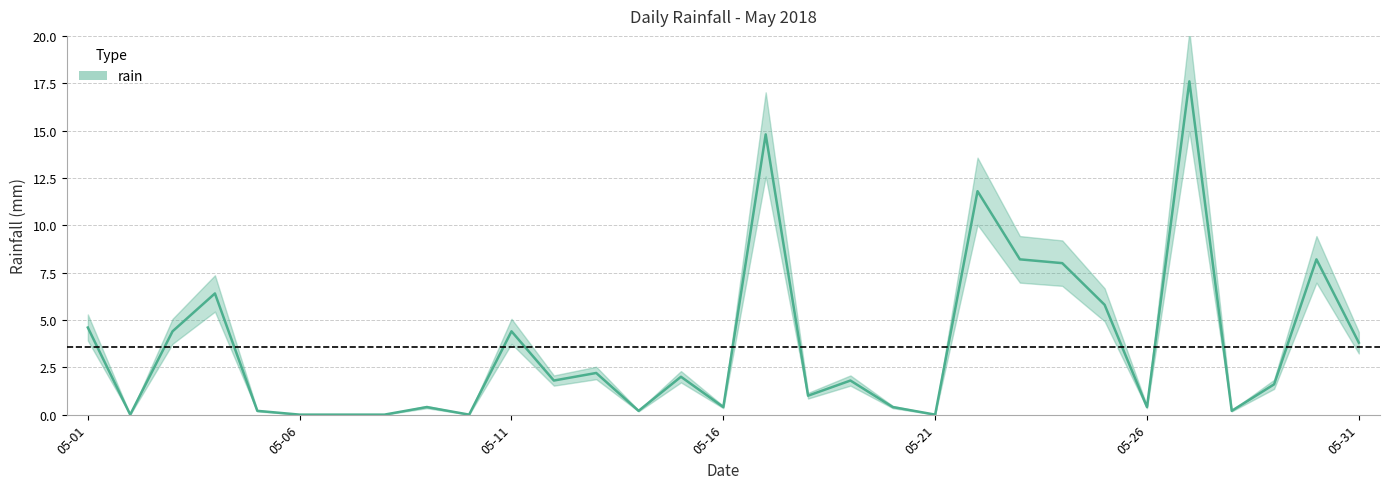

What is the value of the 28th point from the left?

0.2